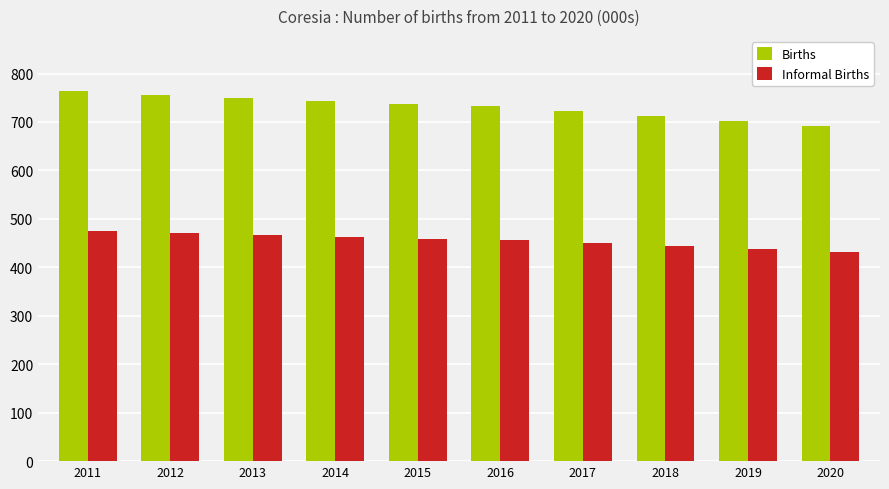

What is the lowest value of the Informal Births series?

430.8